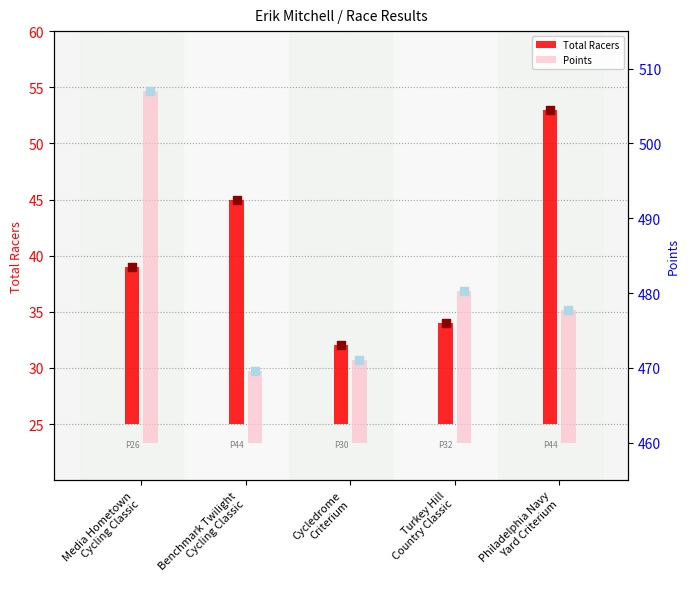

Which series reaches the minimum Y coordinate?

Total Racers